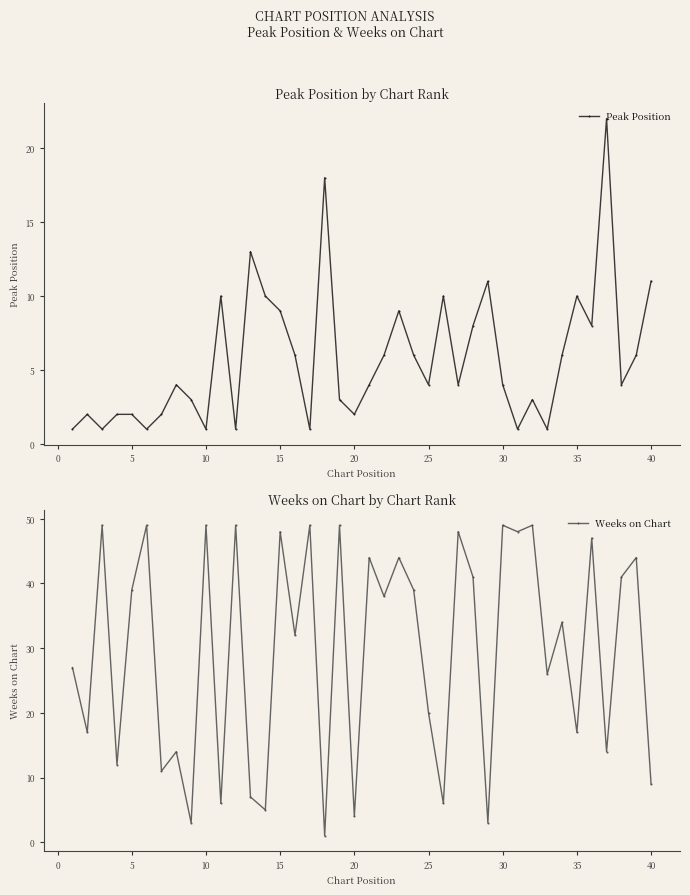

True or false: Peak Position has a value of 10 at 35.

True